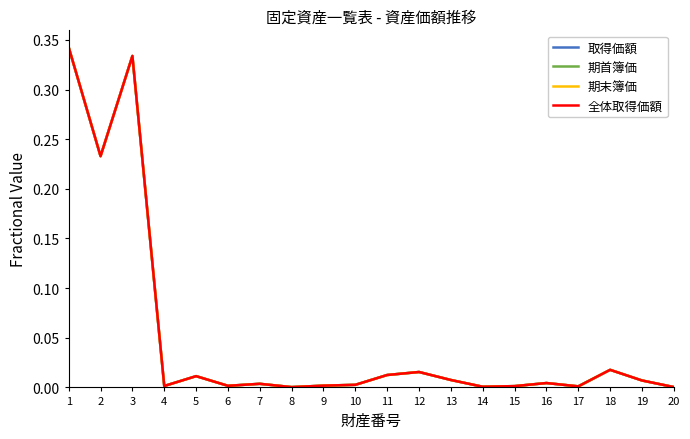

At which label does 期首簿価 reach its minimum?

8